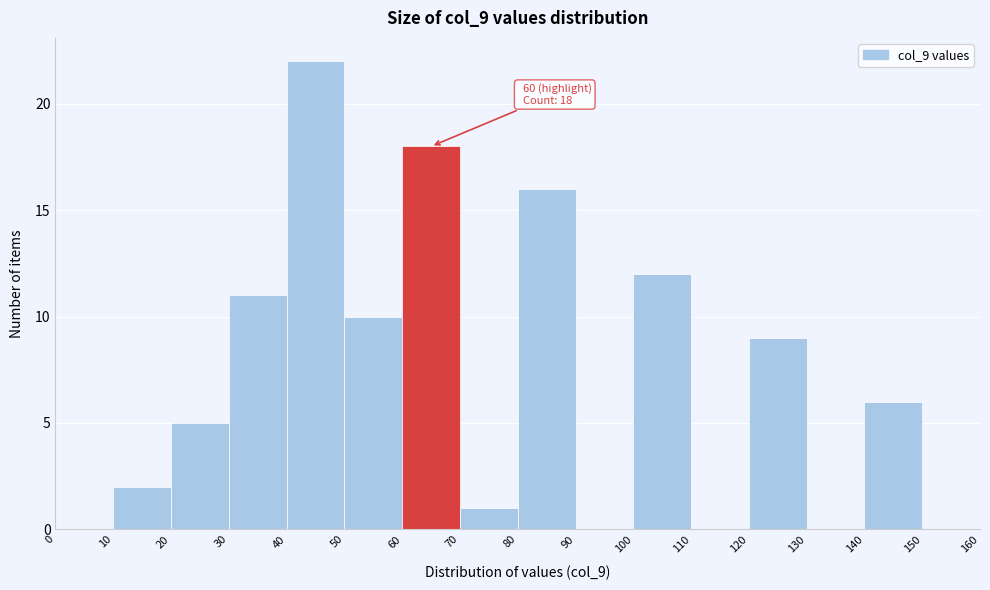

Over which range of the x-axis is the bar tallest?

40 to 50